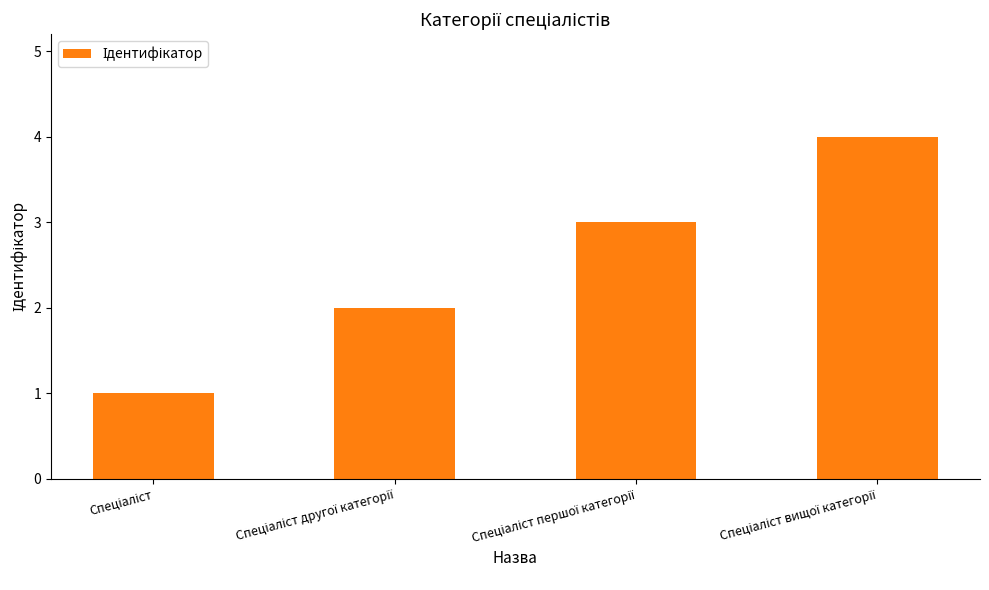

Reading left to right, what are all the values shown in this chart?

1	2	3	4